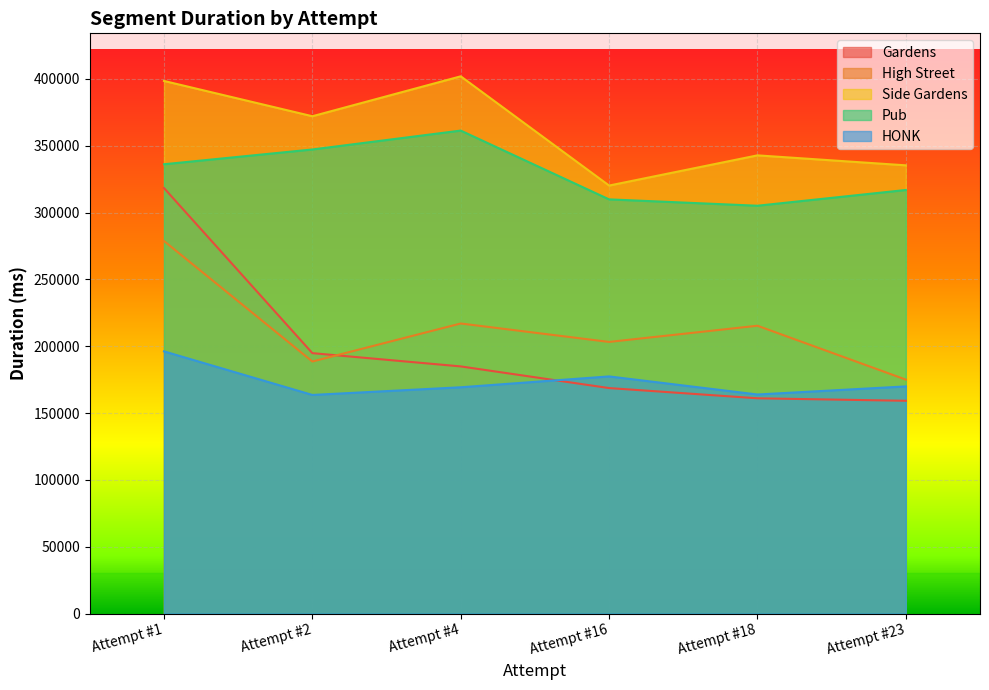

At which label is High Street closest to 226873?

Attempt #4